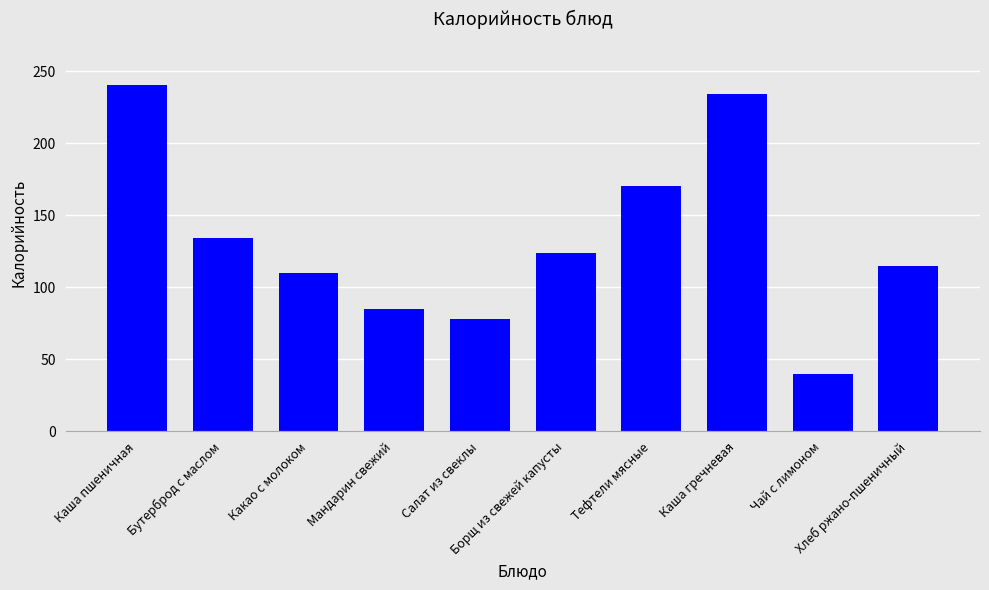

Reading right to left, transcribe all the data shown in this chart.

115	40	234	170	124	78	85	110	134	240